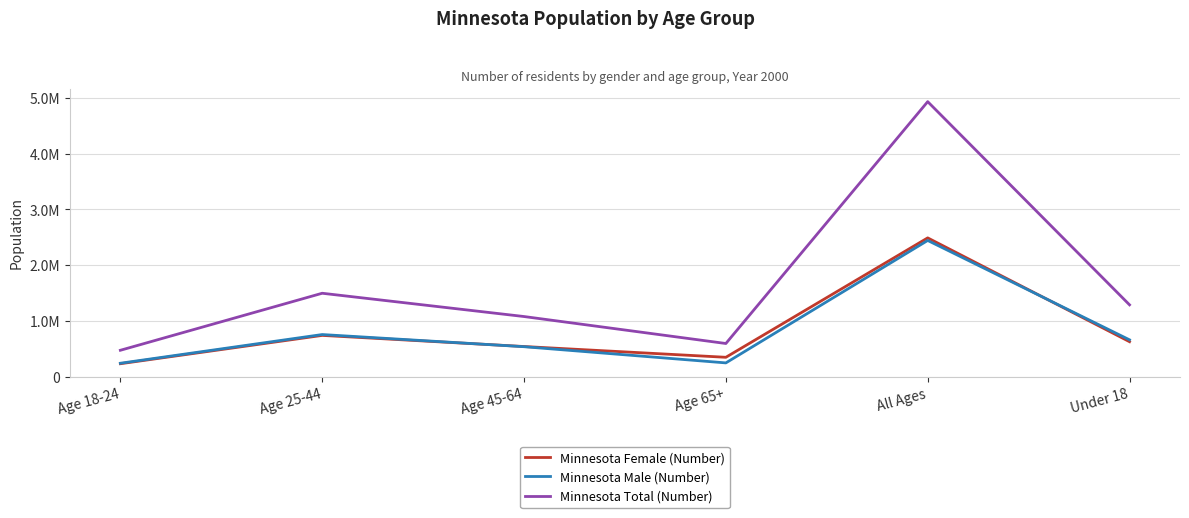

What is the smallest value displayed?

232557